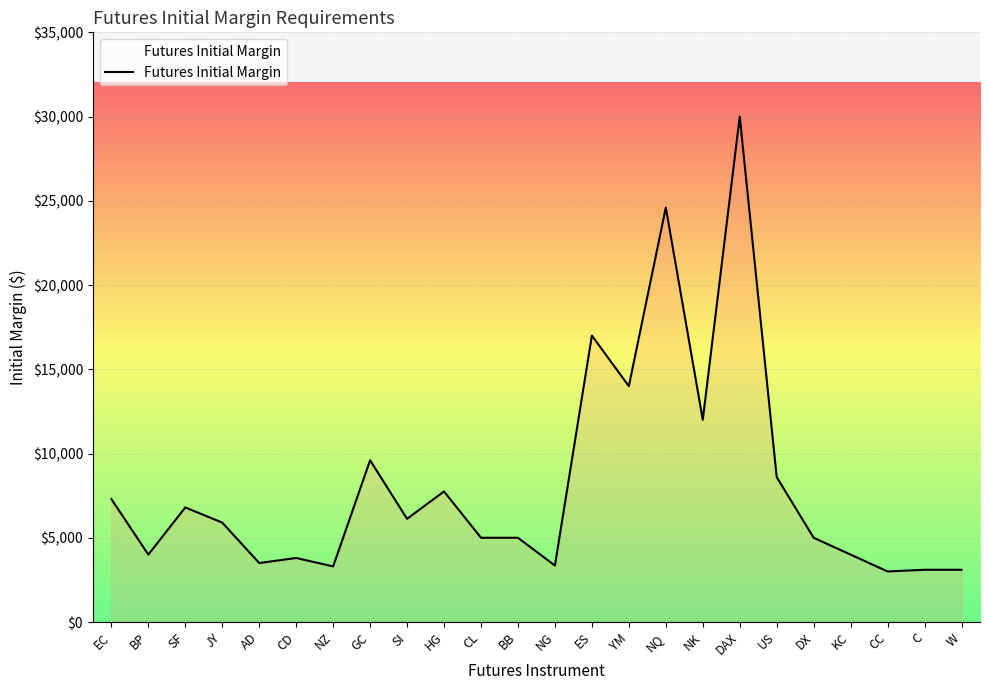

Between GC and BP, which is larger?

GC